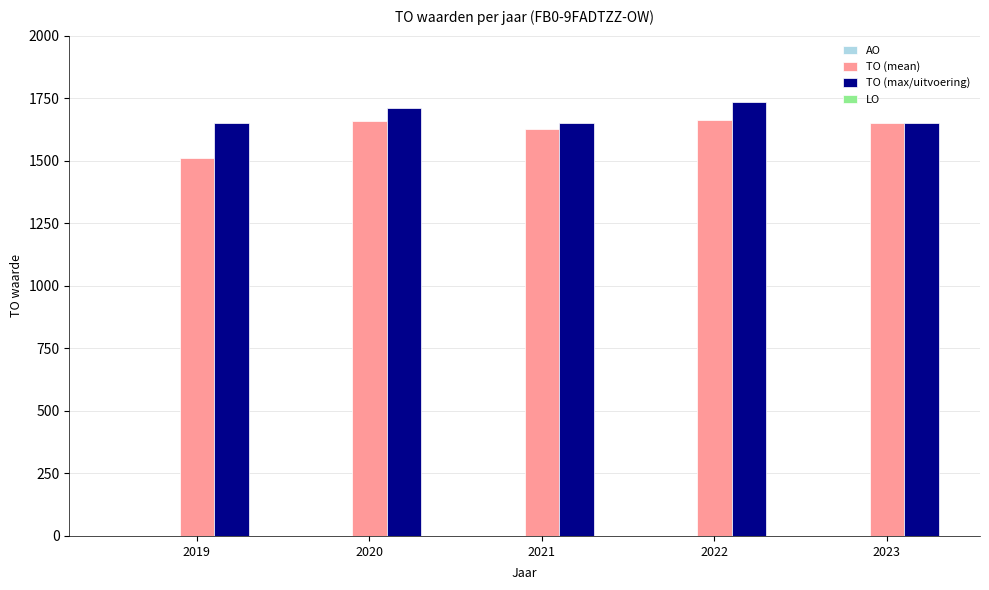

Which series changed the most between 2019 and 2020?

TO (mean)